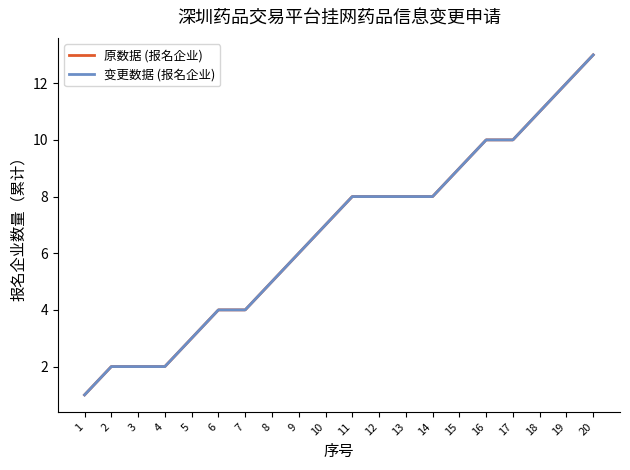

At which label is 变更数据 (报名企业) closest to 7?

10